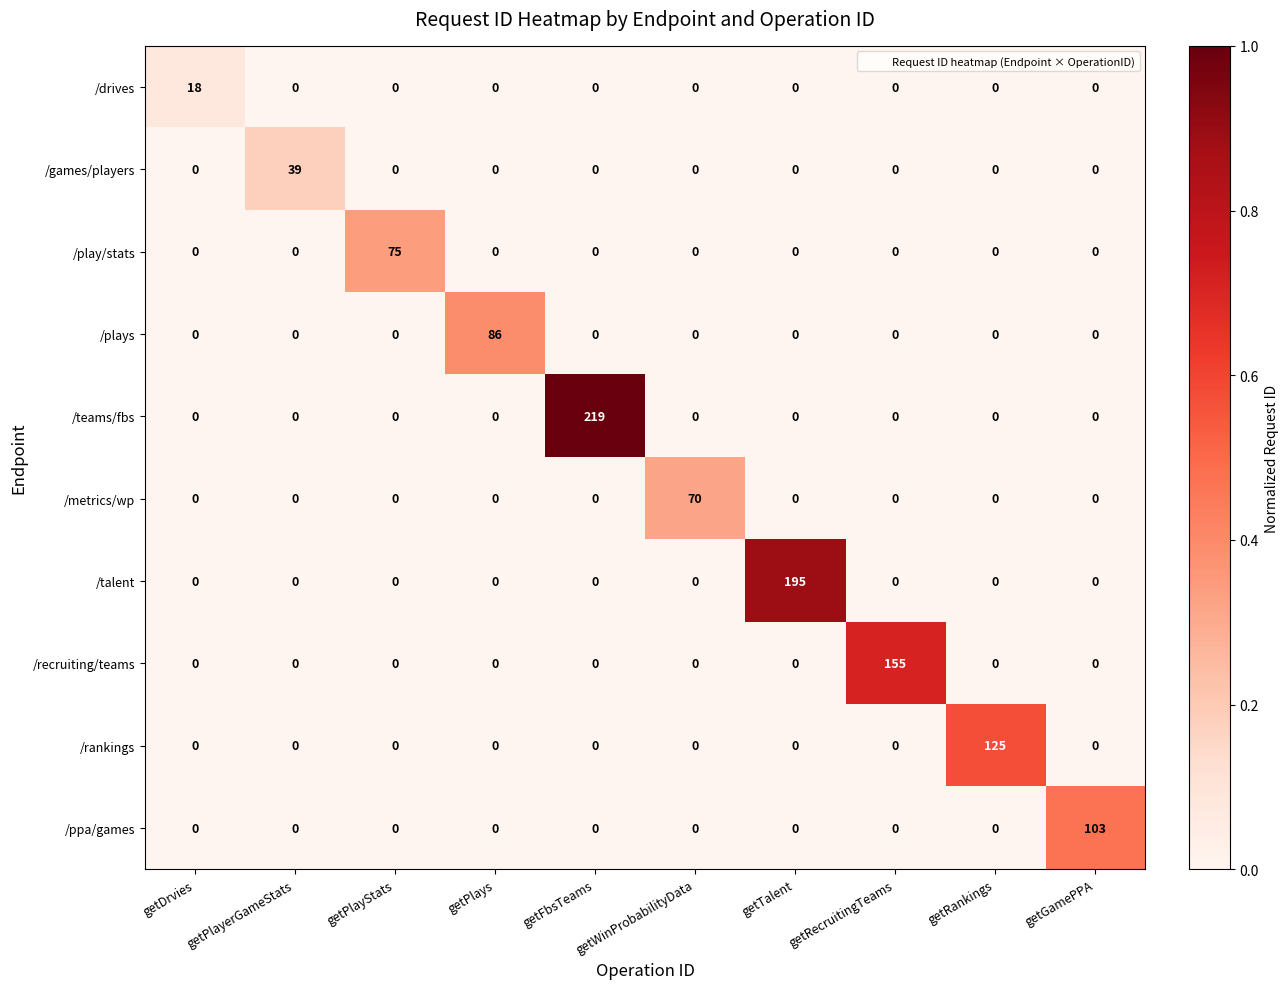

Is it true that /play/stats equals 110 at getPlayStats?

False